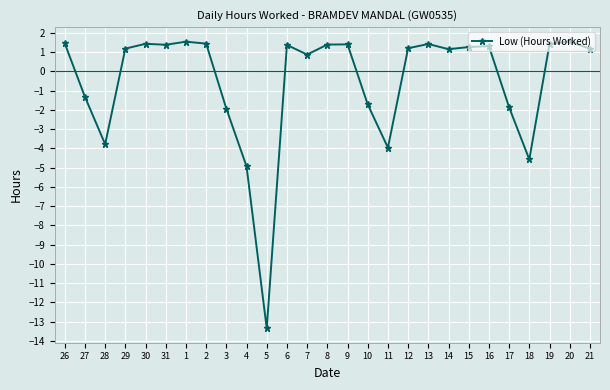

At which label is the value closest to -5?

4